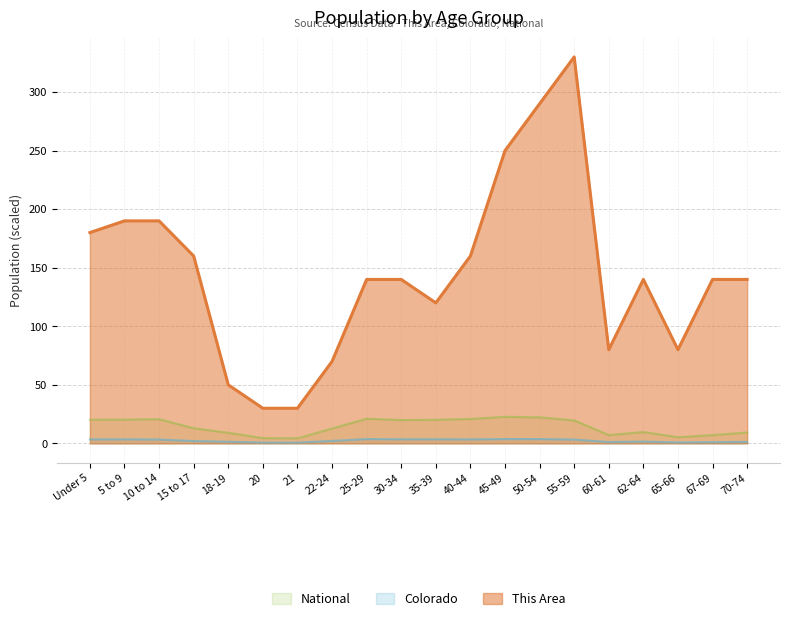

At 65-66, list the series in order from largest to smallest.

This Area, National, Colorado